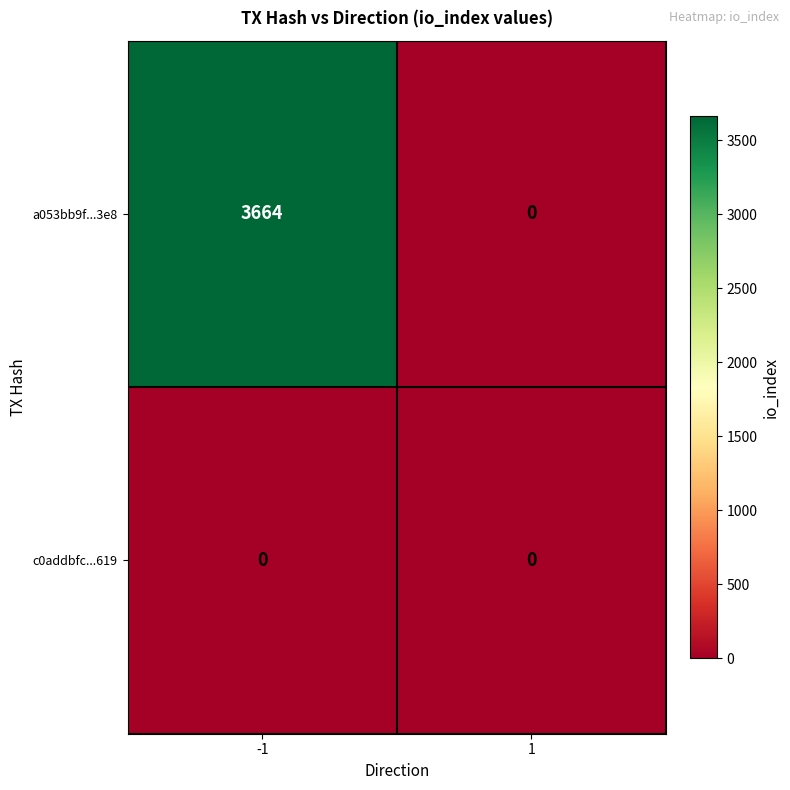

Which series changed the most between -1 and 1?

a053bb9f...3e8